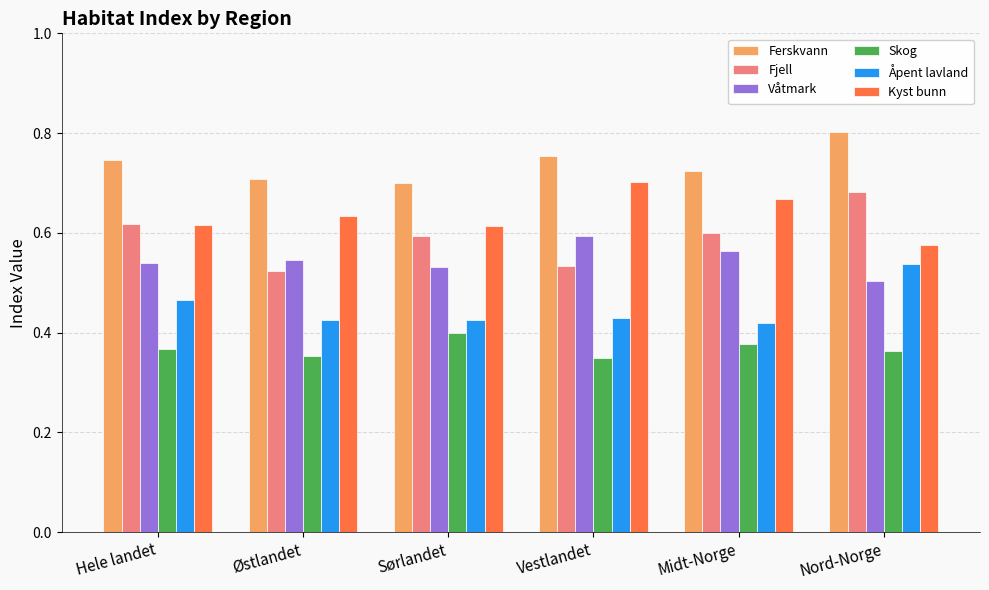

Between Østlandet and Nord-Norge, which series saw the biggest shift?

Fjell